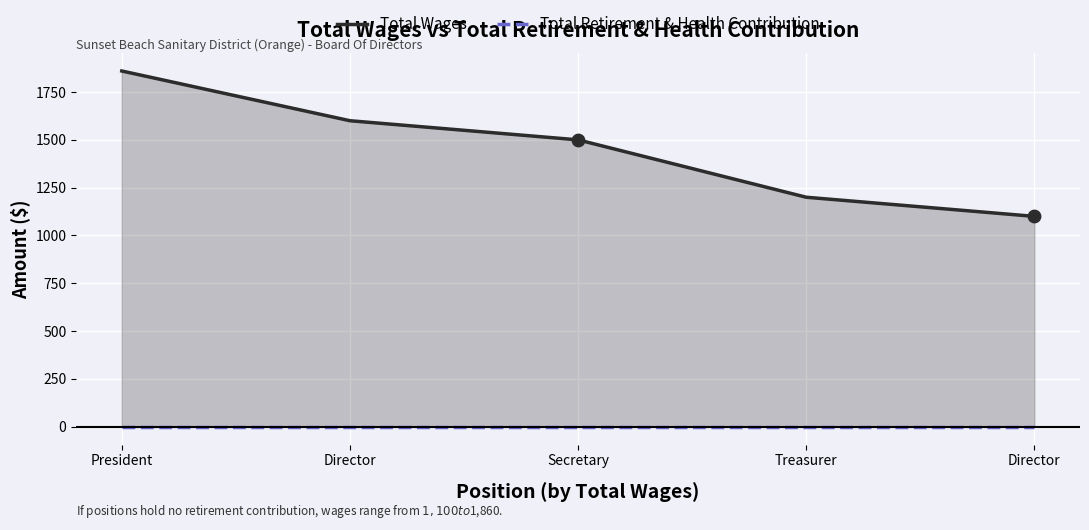

Which series reaches the minimum Y coordinate?

Total Retirement & Health Contribution